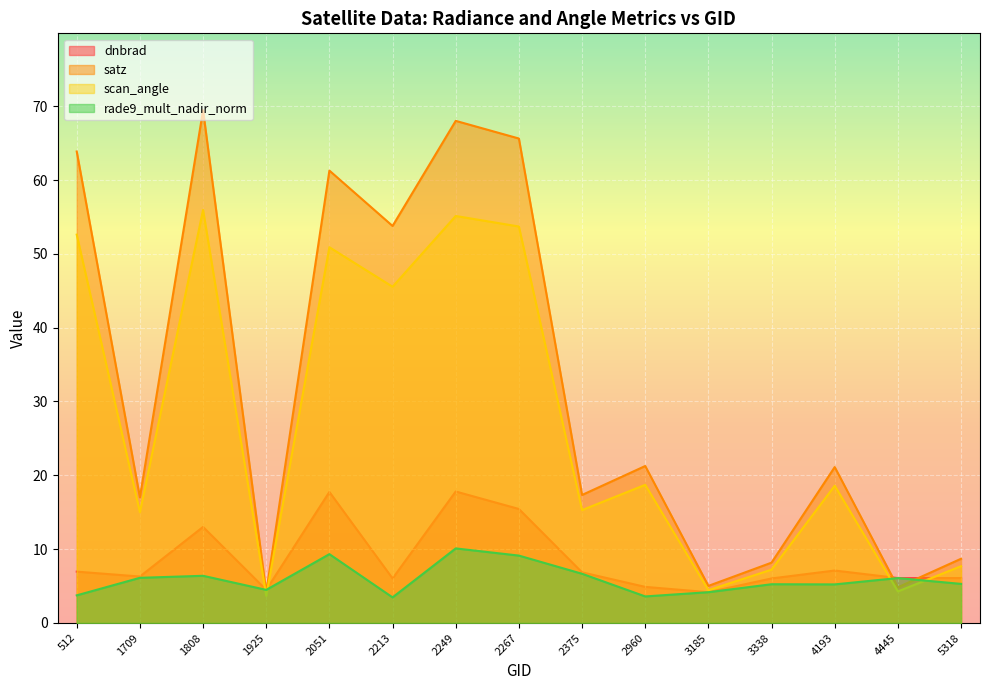

Rank the series at 4445 from highest to lowest value.

rade9_mult_nadir_norm, dnbrad, satz, scan_angle